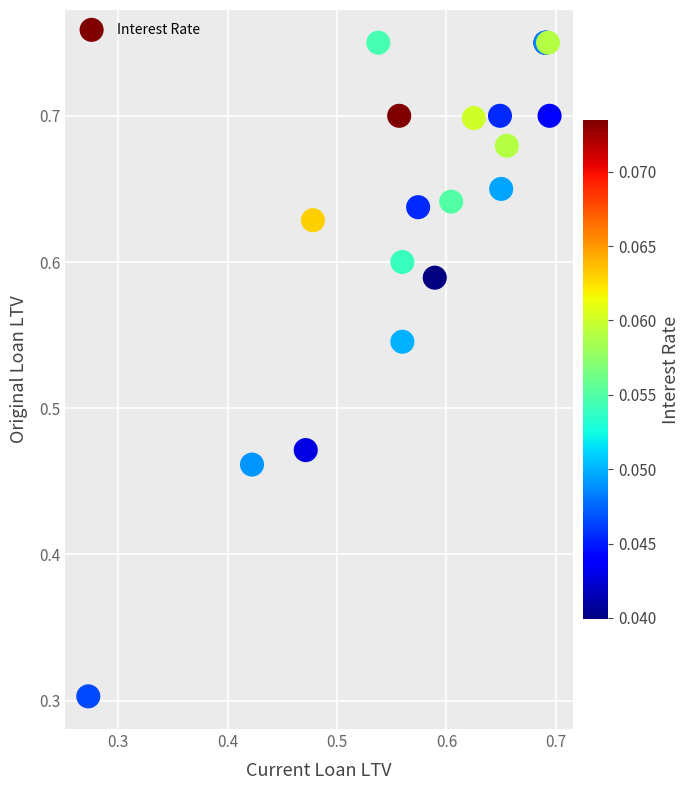

What Y value in the scatter plot is closest to 0?

0.3